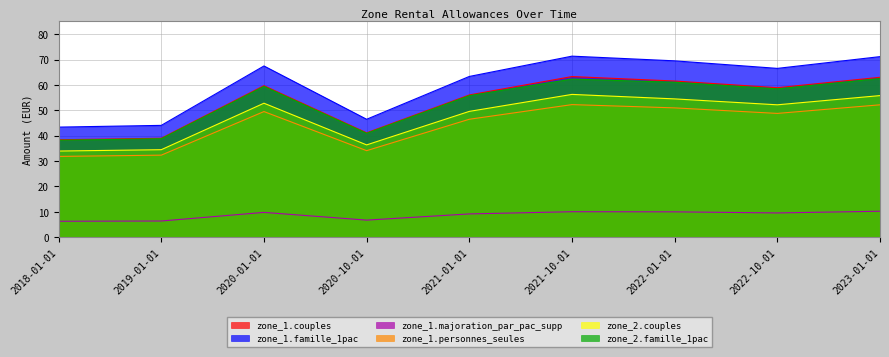

What is the difference between the zone_1.famille_1pac values at 2021-01-01 and 2019-01-01?

19.3